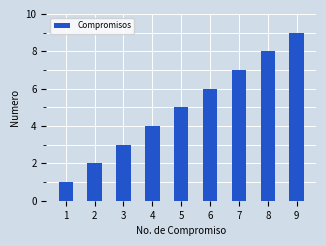

Which category has the lowest value across all series?

1